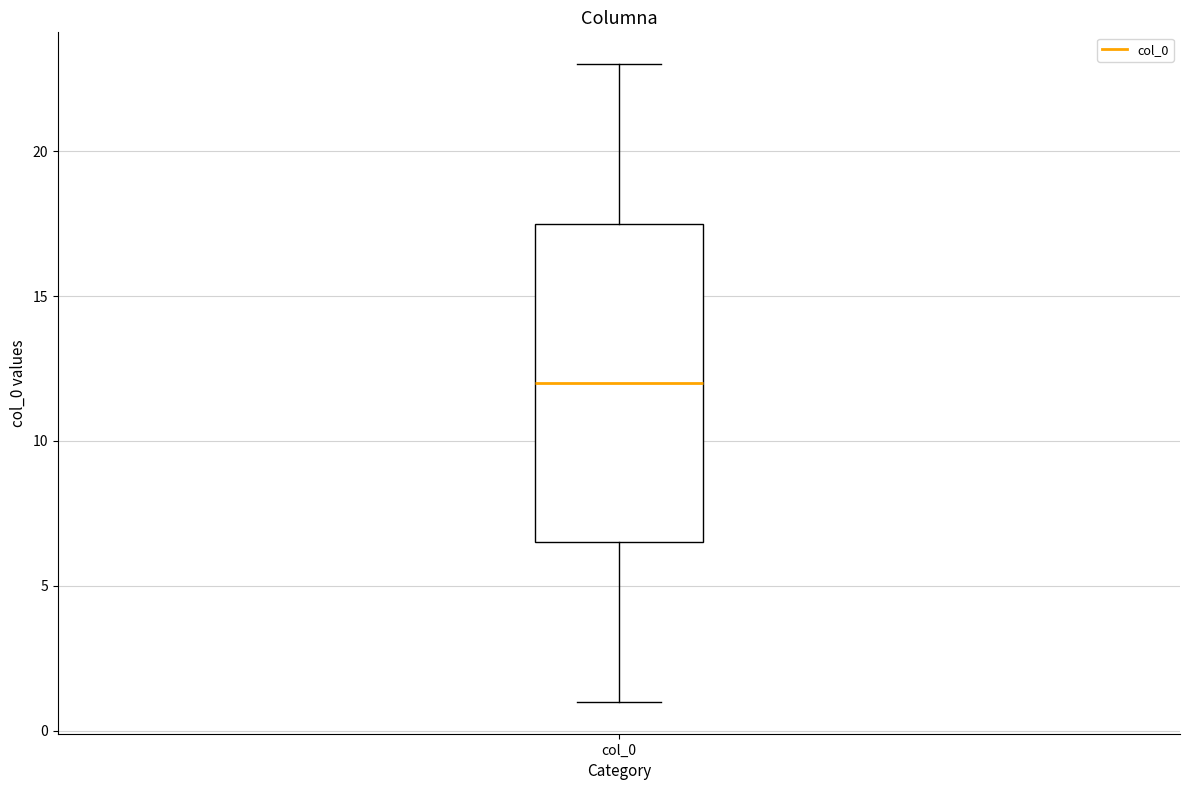

Read this box plot against the y-axis: the position of the median line, the range covered by the box, and the ends of both whiskers. The values are not printed on the chart, so give them approximately, as read against the axis.

median 12.0, box 6.5 to 17.5, whiskers 1.0 to 23.0